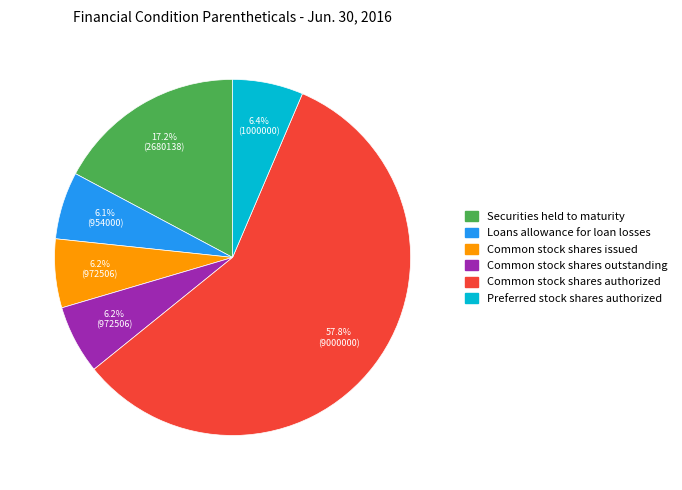

Is there any slice that represents more than half of the pie?

Yes